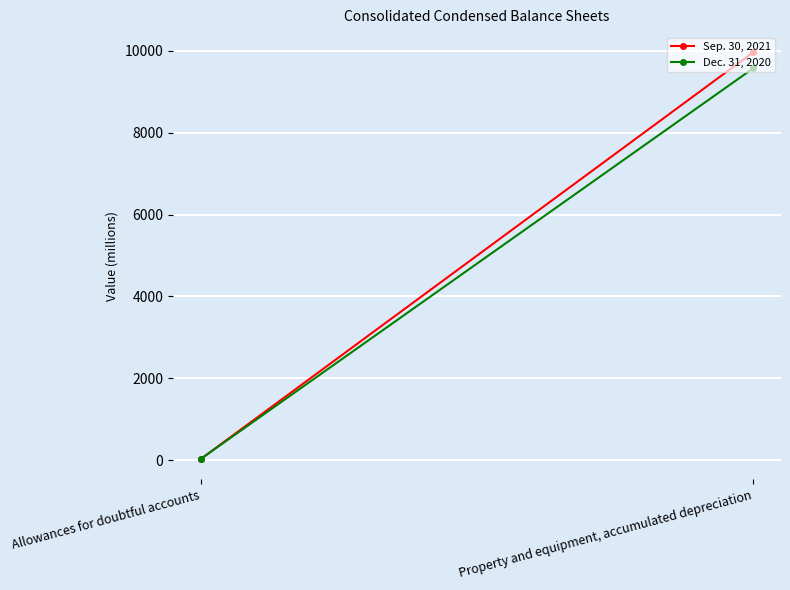

Which series changed the most between Allowances for doubtful accounts and Property and equipment, accumulated depreciation?

Sep. 30, 2021